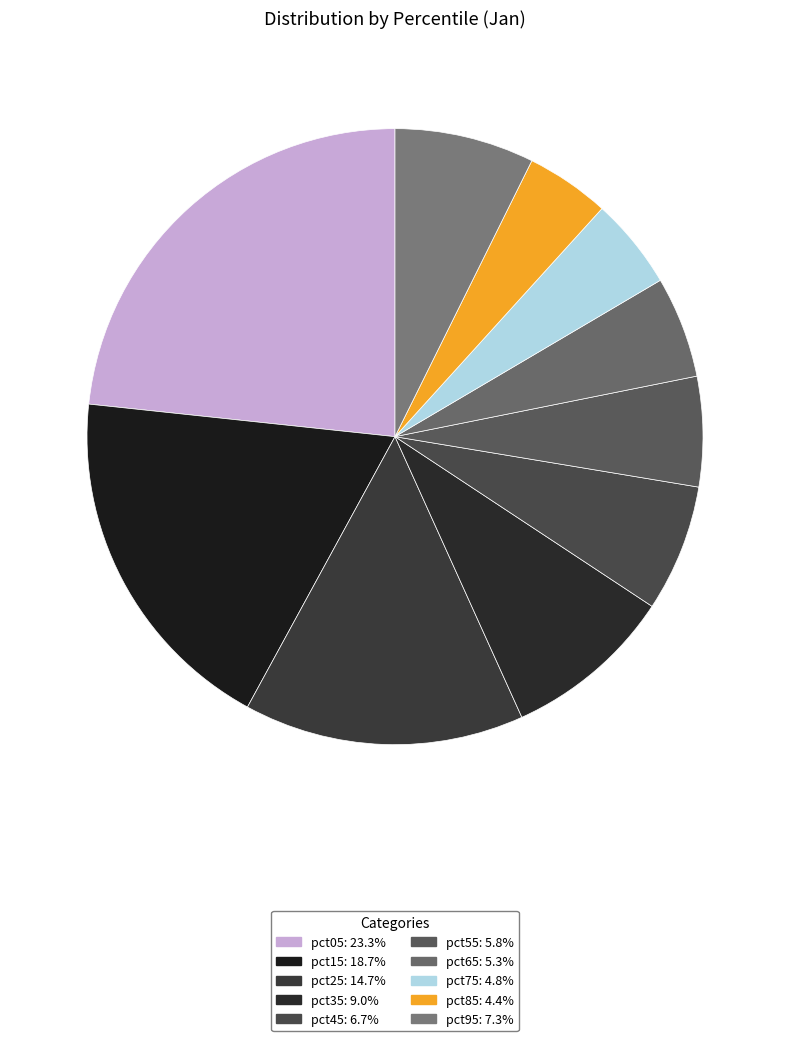

True or false: pct25 accounts for 15% of the total.

True